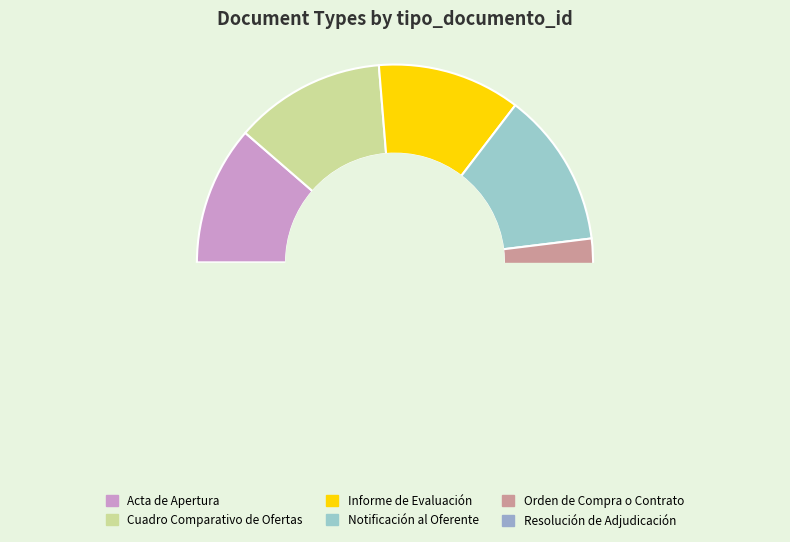

To the nearest percent, what is the average slice percentage?

17%